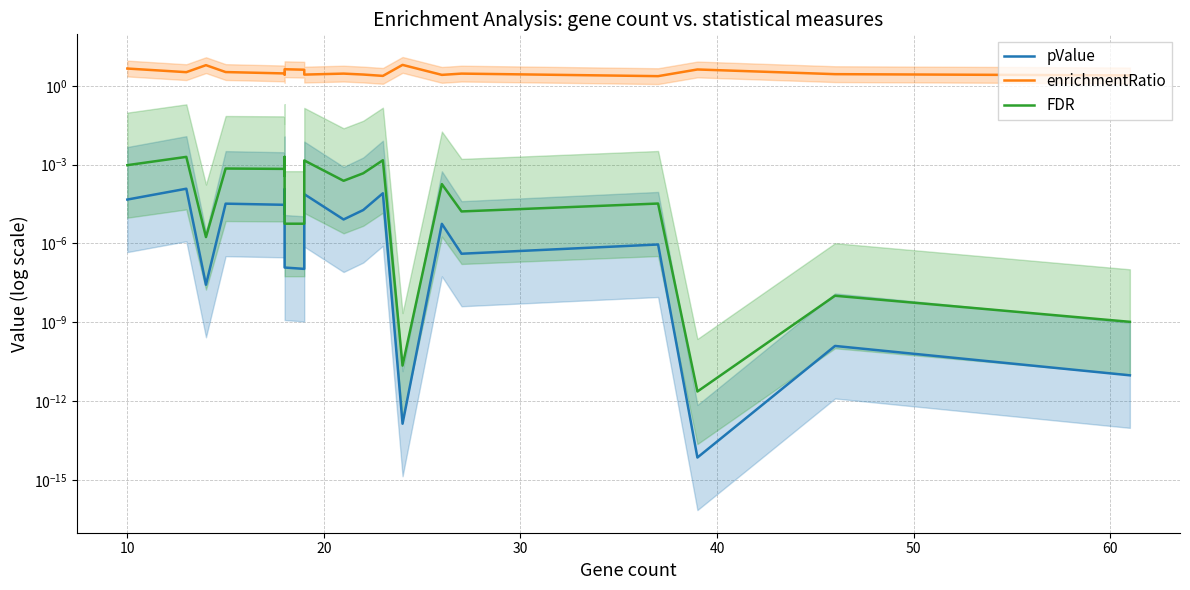

True or false: enrichmentRatio and FDR intersect in this chart.

False